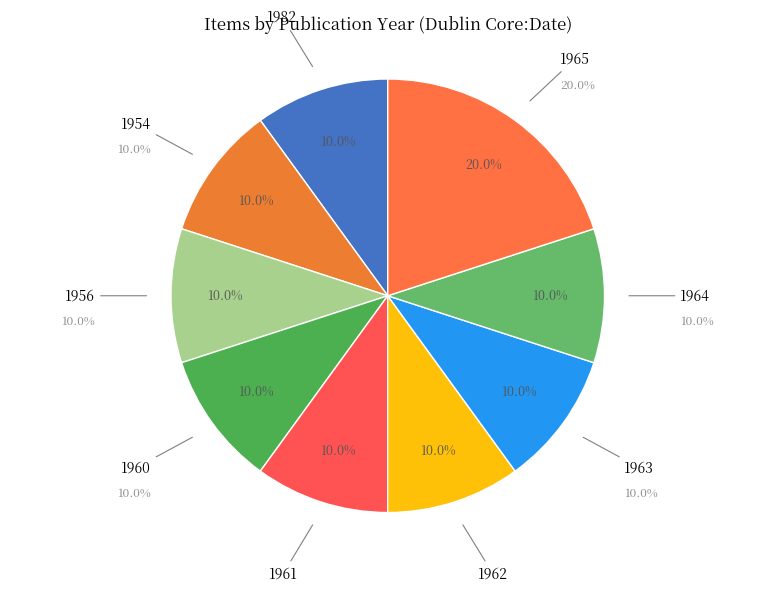

Count the number of slices in the pie.

9